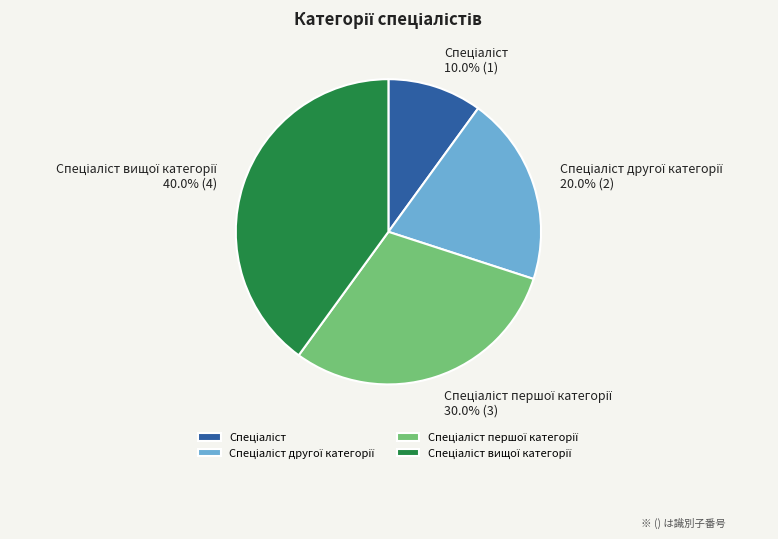

Is there a majority slice in this chart?

No